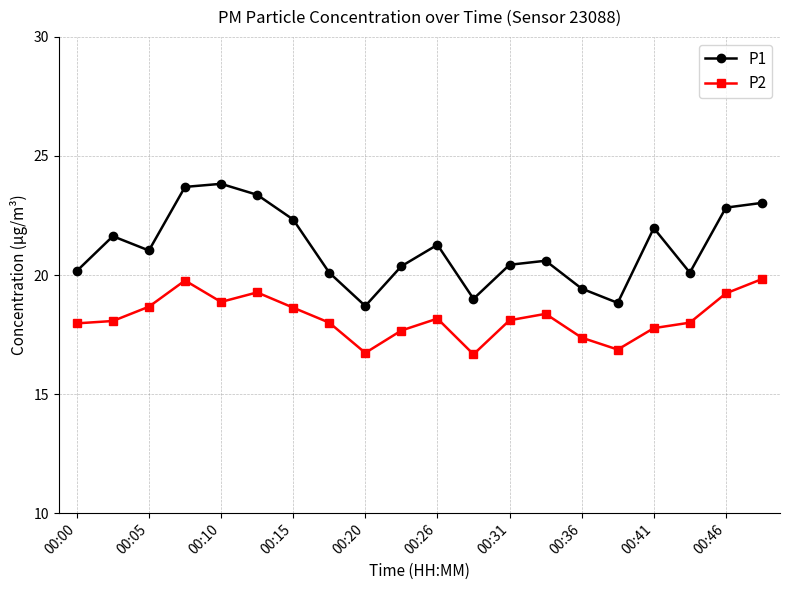

In P2, how many points are higher than both neighbors (excluding endpoints)?

4